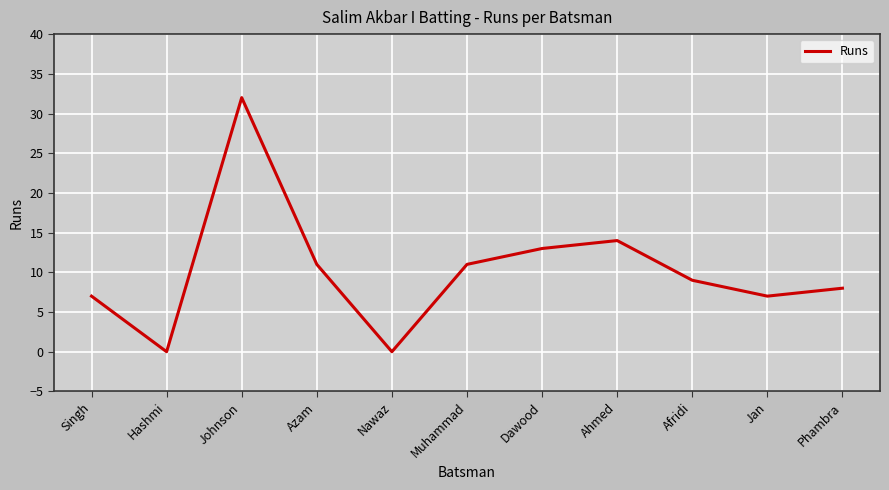

What is the average value?

10